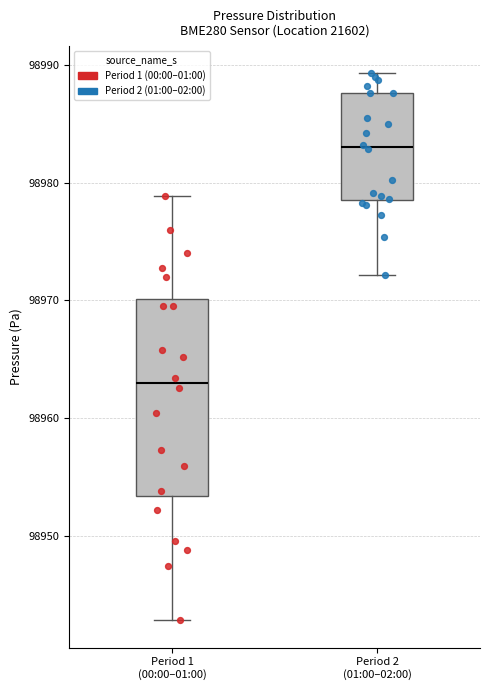

Which box has the highest median line?

Period 2 (01:00–02:00)